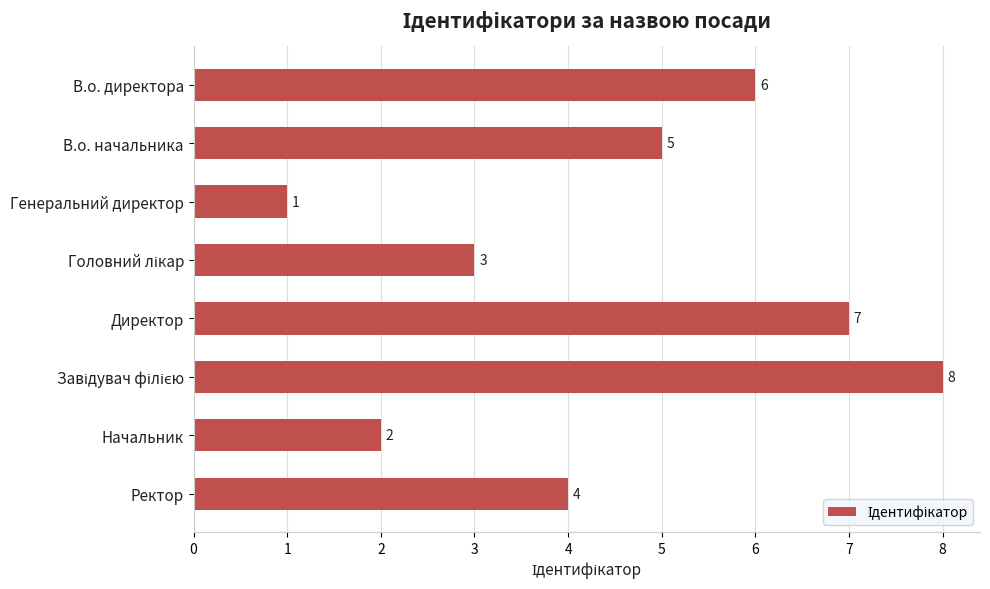

How many series are shown in this chart?

1